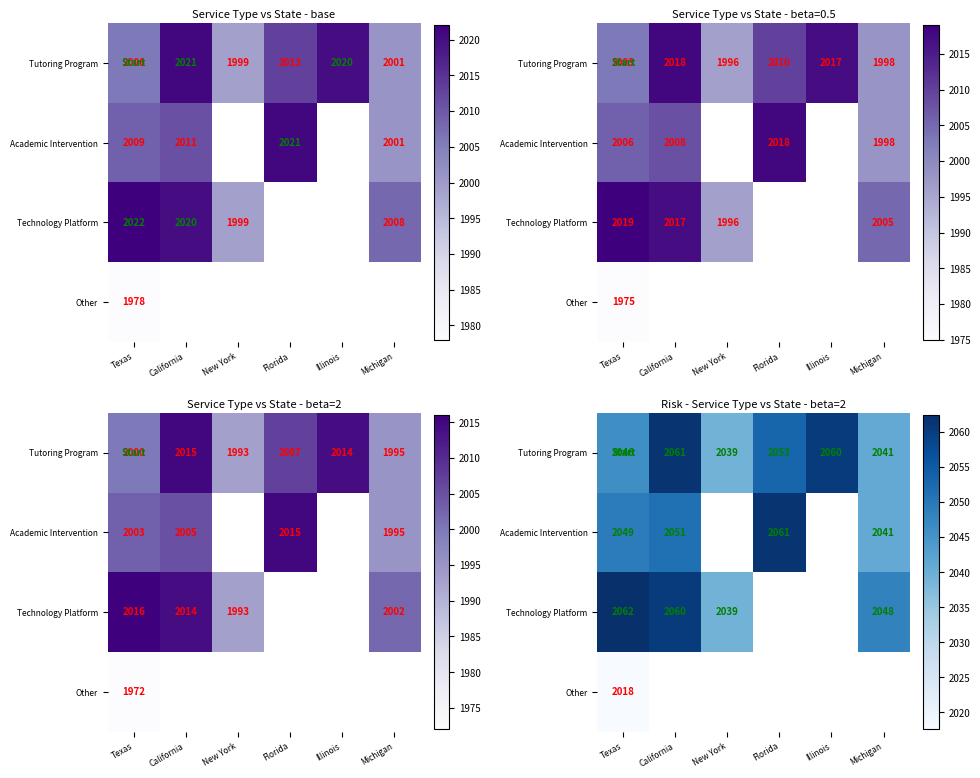

Is the value of Academic Intervention at Michigan greater than the value of Other at Texas?

Yes